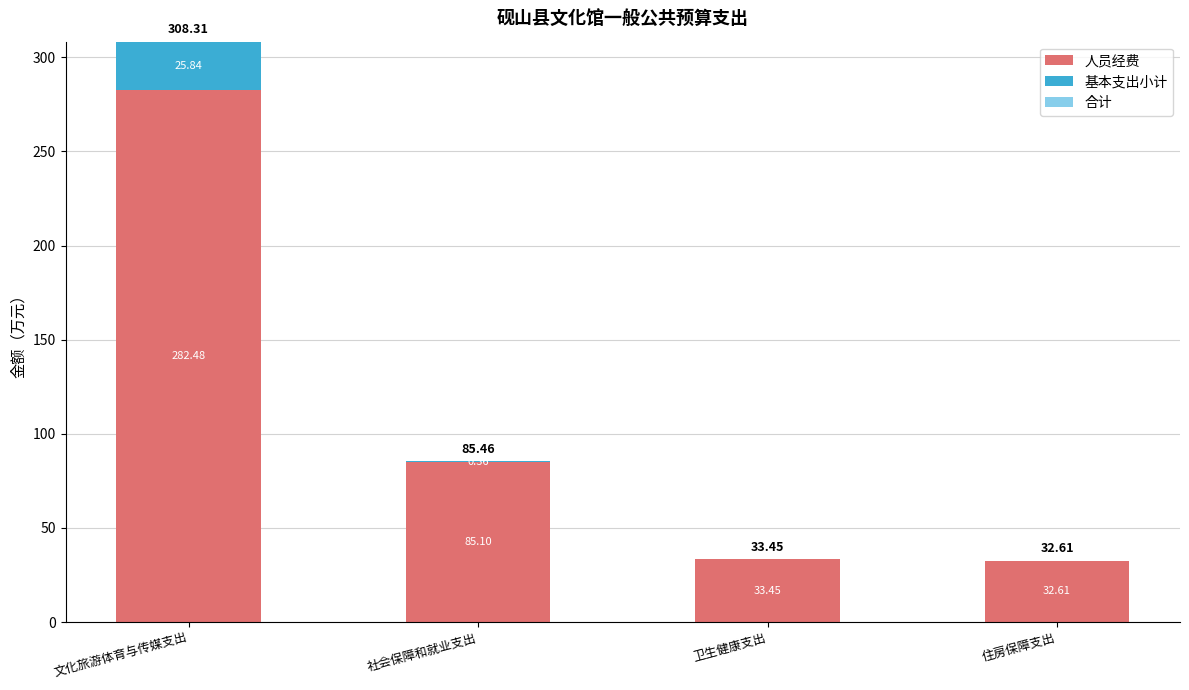

What is the total value across all series at 文化旅游体育与传媒支出?

308.3